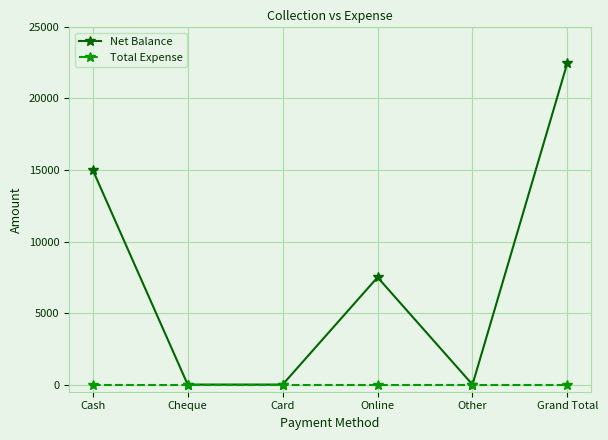

The Total Expense series shows 0 at Online. True or false?

True